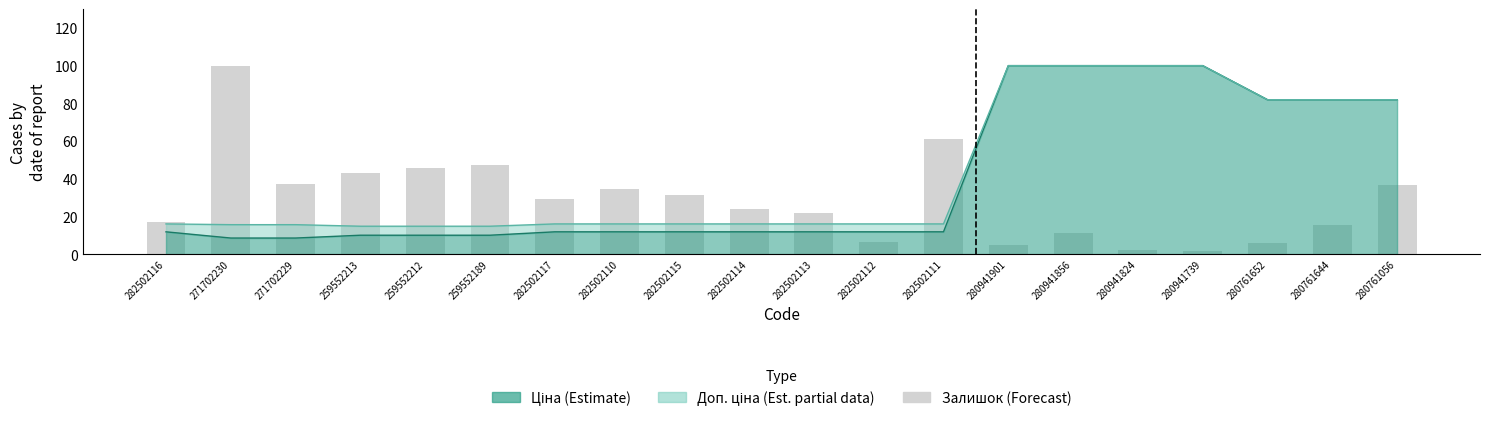

Rank the categories by value from highest to lowest.

271702230, 282502111, 259552189, 259552212, 259552213, 271702229, 280761056, 282502110, 282502115, 282502117, 282502114, 282502113, 282502116, 280761644, 280941856, 282502112, 280761652, 280941901, 280941824, 280941739